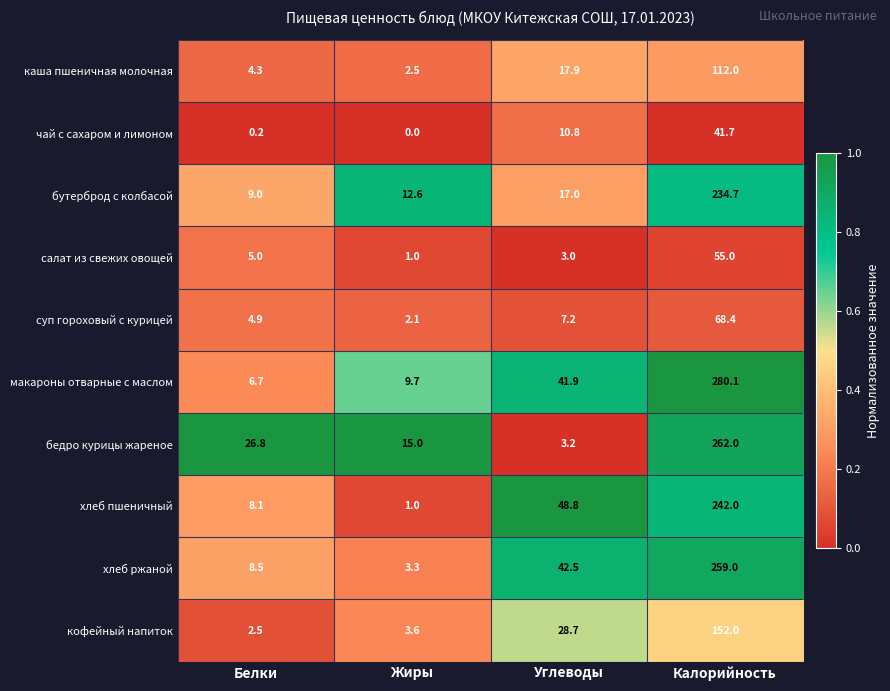

At Углеводы, list the series in order from smallest to largest.

салат из свежих овощей, бедро курицы жареное, суп гороховый с курицей, чай с сахаром и лимоном, бутерброд с колбасой, каша пшеничная молочная, кофейный напиток, макароны отварные с маслом, хлеб ржаной, хлеб пшеничный